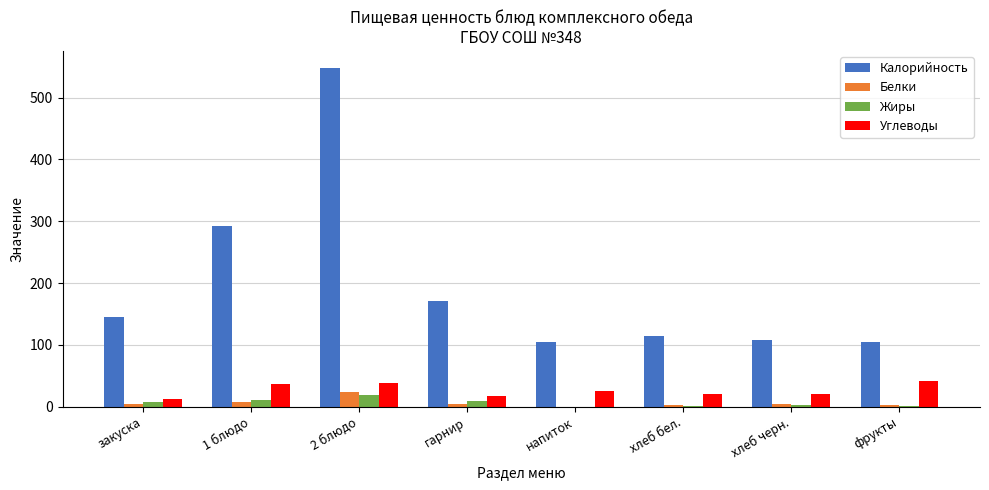

Count the number of data series in this chart.

4